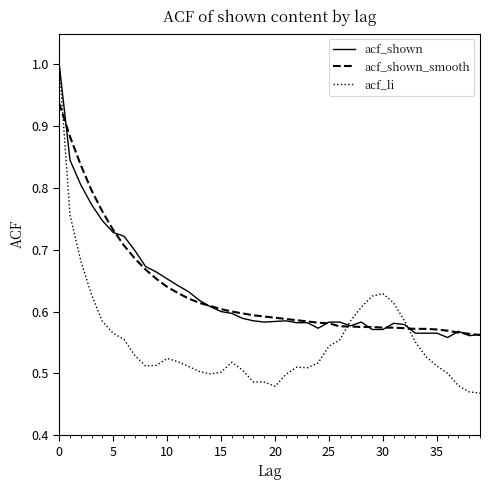

What is the maximum value shown in the chart?

1.0